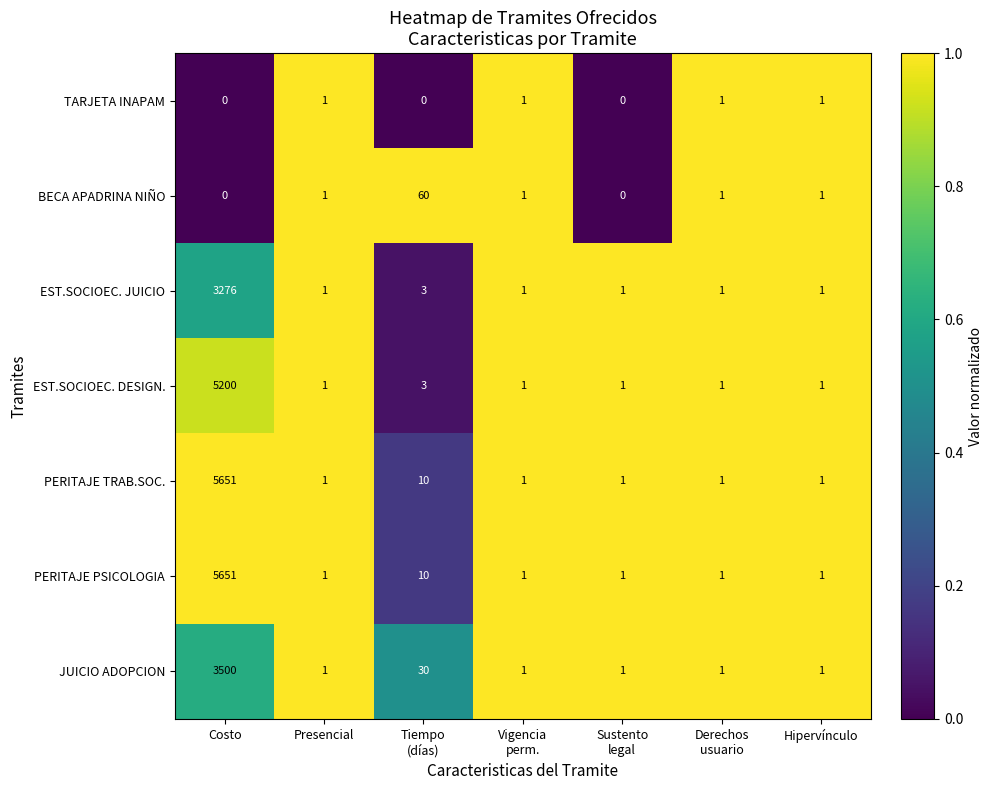

What is the approximate value of EST.SOCIOEC. JUICIO at Costo?

3276